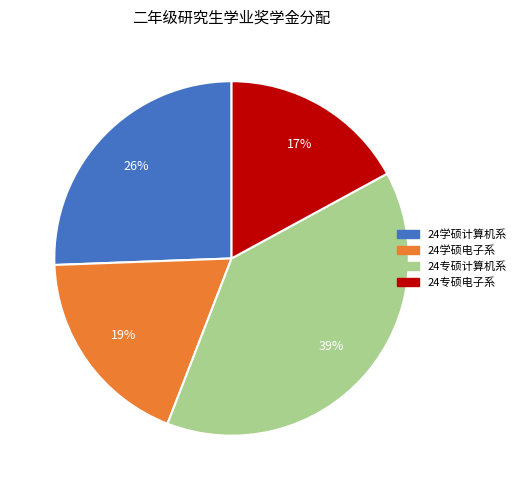

What is the largest slice in the pie chart?

24专硕计算机系